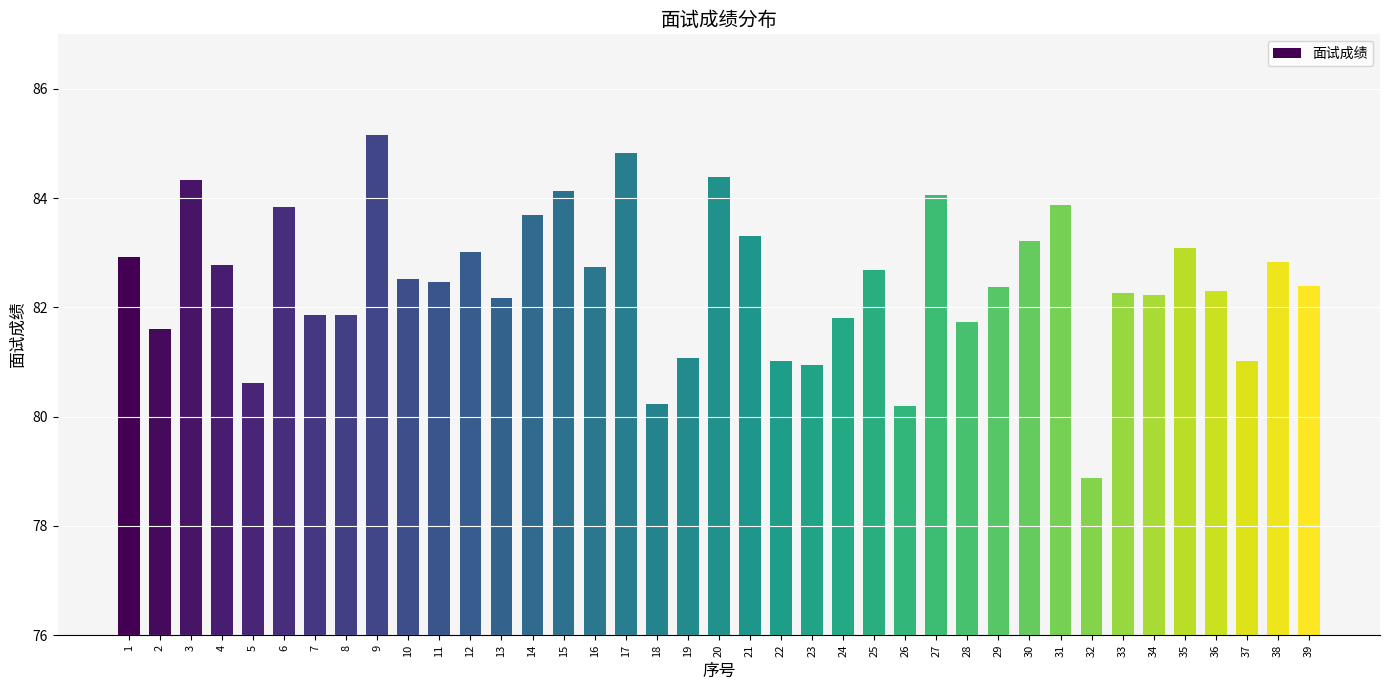

What is the change in value from 10 to 35?

+0.6